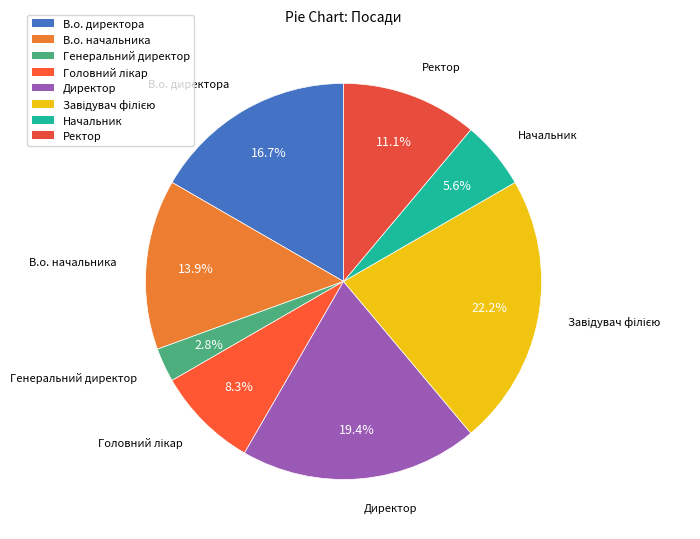

What is the ratio of the value at Генеральний директор to the value at В.о. директора?

0.2